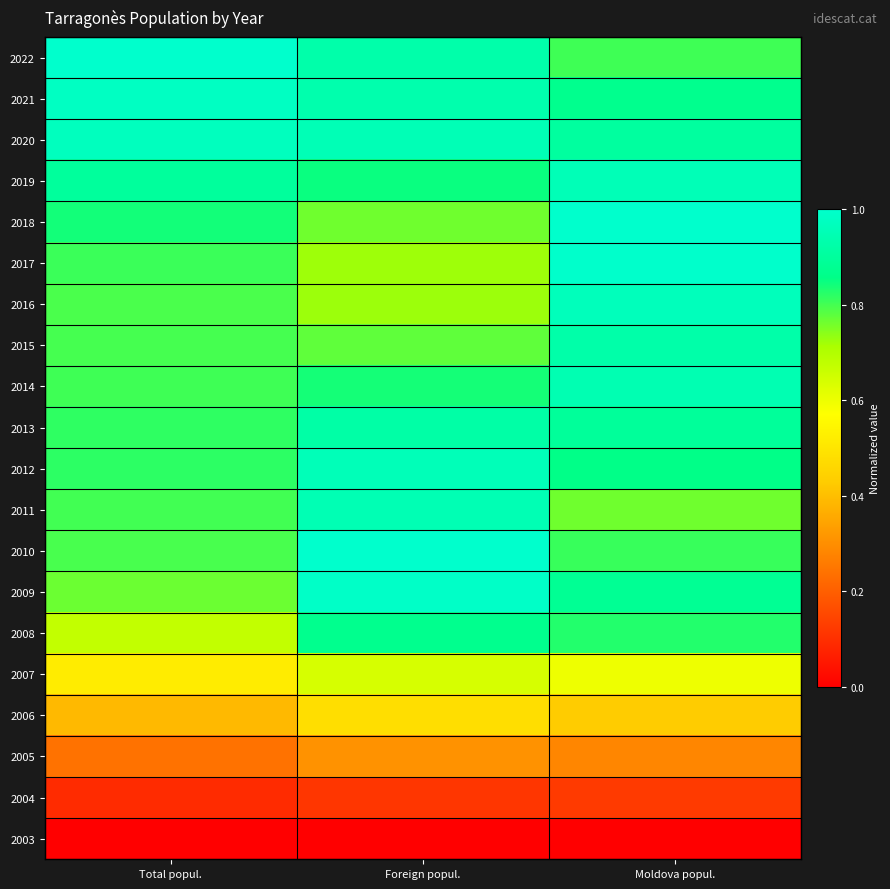

Which label corresponds to the largest value in the chart?

Total popul.